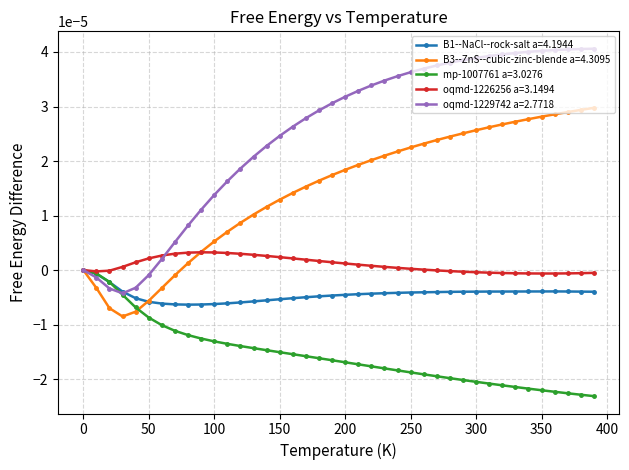

Which series has the largest range (max minus min)?

oqmd-1229742 a=2.7718